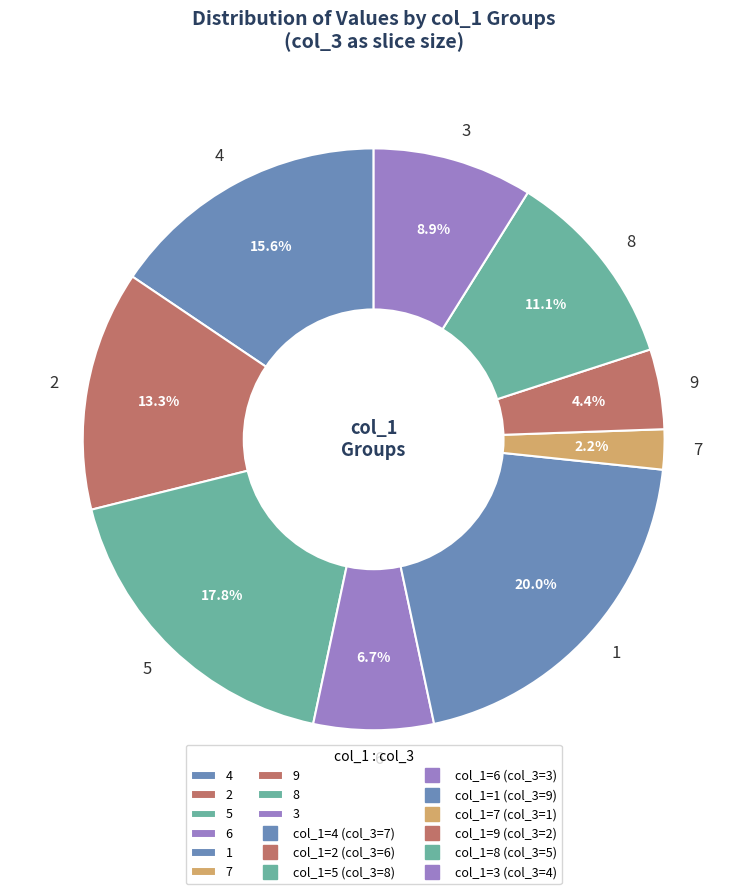

What is the smallest slice in the pie chart?

7